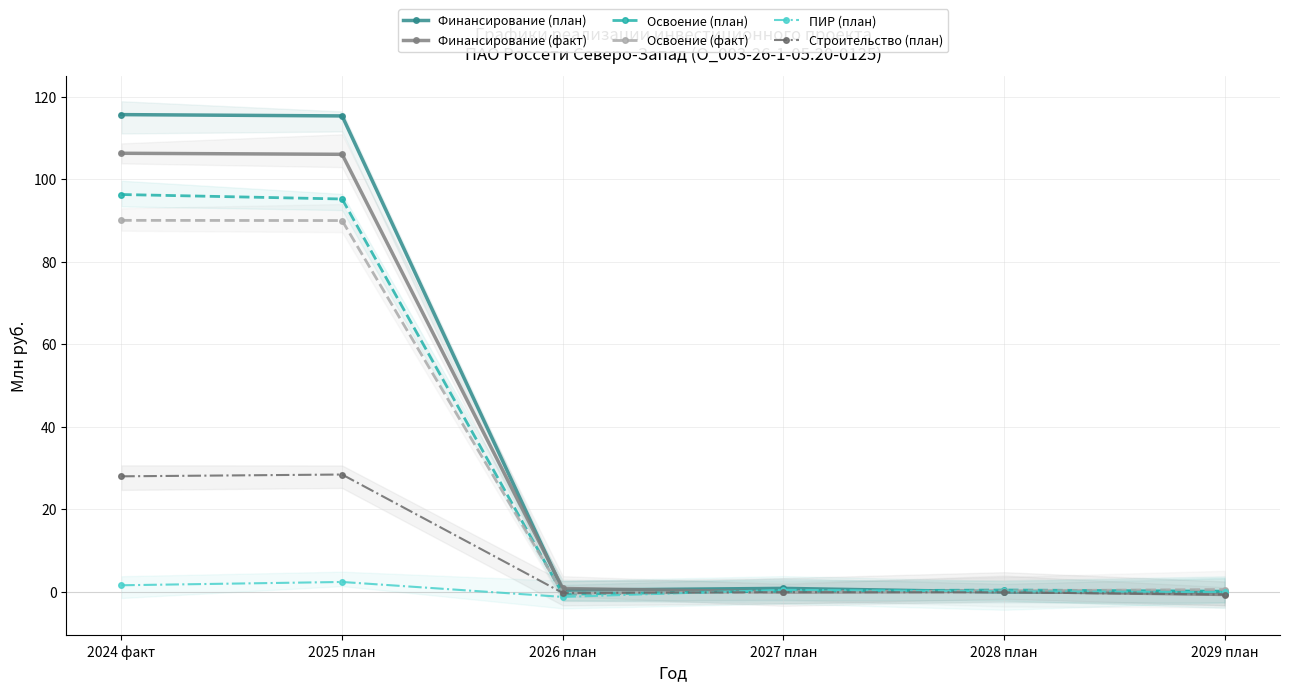

At which category does the chart reach its peak across all series?

2024 факт